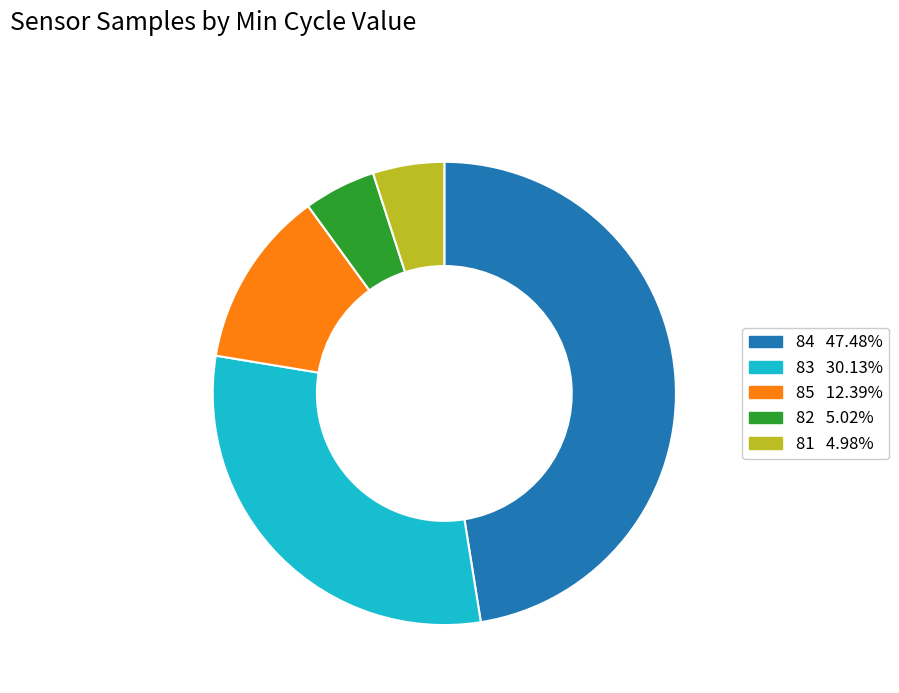

Is there a majority slice in this chart?

No